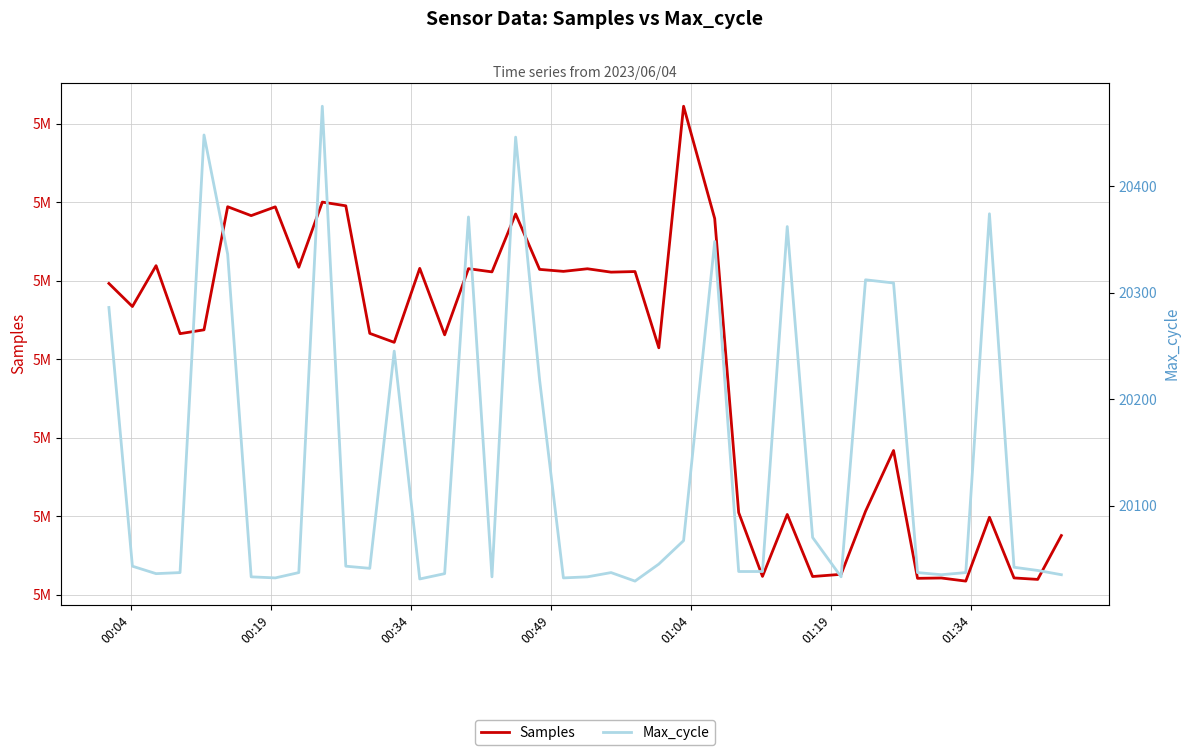

Reading right to left, transcribe all the data shown in this chart.

Samples: 5135088	5123912	5124286	5139747	5123479	5124271	5124186	5156751	5141277	5125207	5124646	5140459	5124674	5140941	5215842	5244467	5182915	5202351	5202198	5203058	5202394	5202901	5217029	5202264	5203083	5186222	5203165	5184313	5186595	5219099	5220047	5203439	5218838	5216596	5218864	5187501	5186522	5203849	5193438	5199315
Max_cycle: 20035	20039	20042	20374	20037	20035	20037	20309	20312	20033	20070	20362	20038	20038	20348	20067	20045	20029	20037	20033	20032	20218	20446	20033	20371	20036	20031	20245	20041	20043	20475	20037	20032	20033	20336	20448	20037	20036	20043	20286